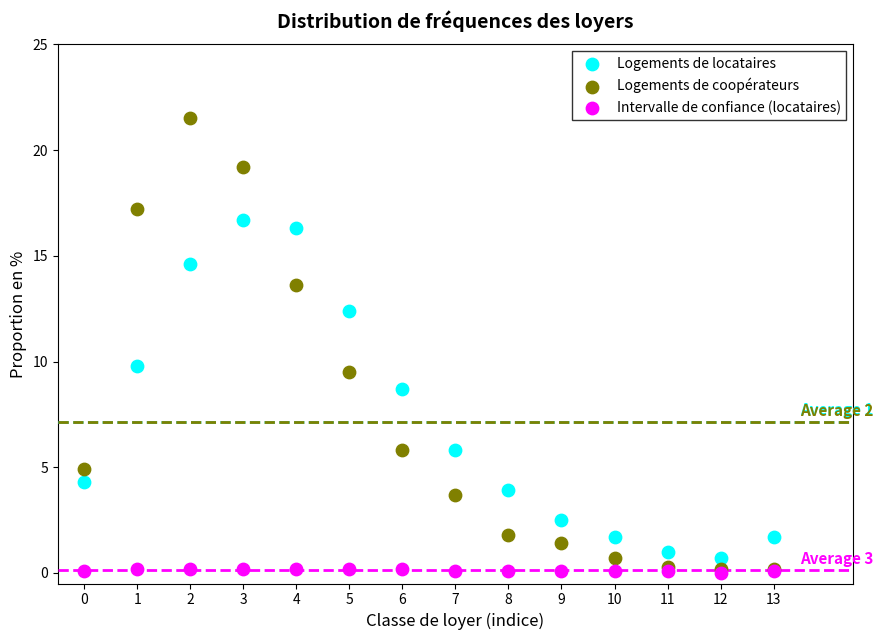

In the Logements de locataires series, what Y value is closest to 8?

8.7